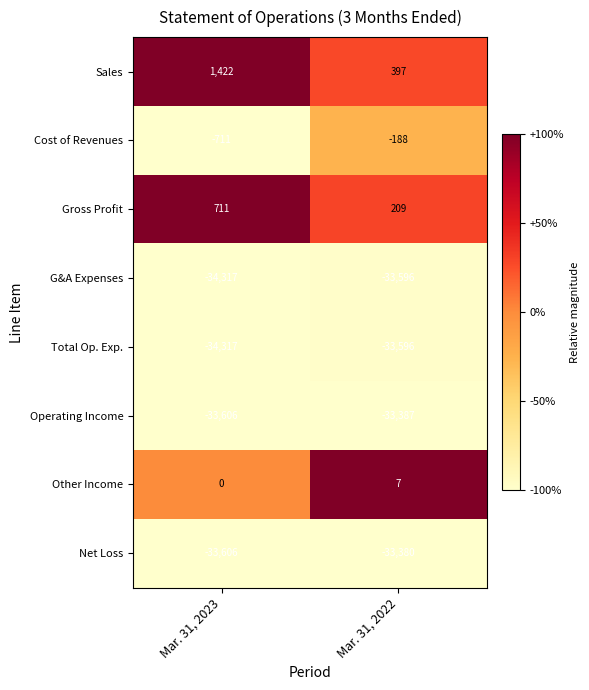

What is the smallest value displayed?

-34317